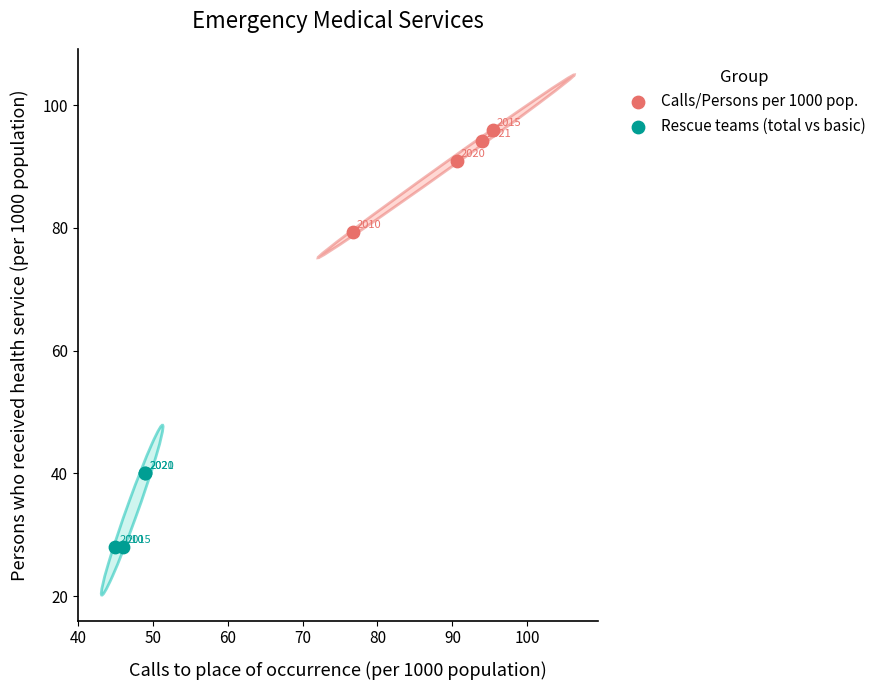

Which series reaches the minimum Y coordinate?

Rescue teams (total vs basic)